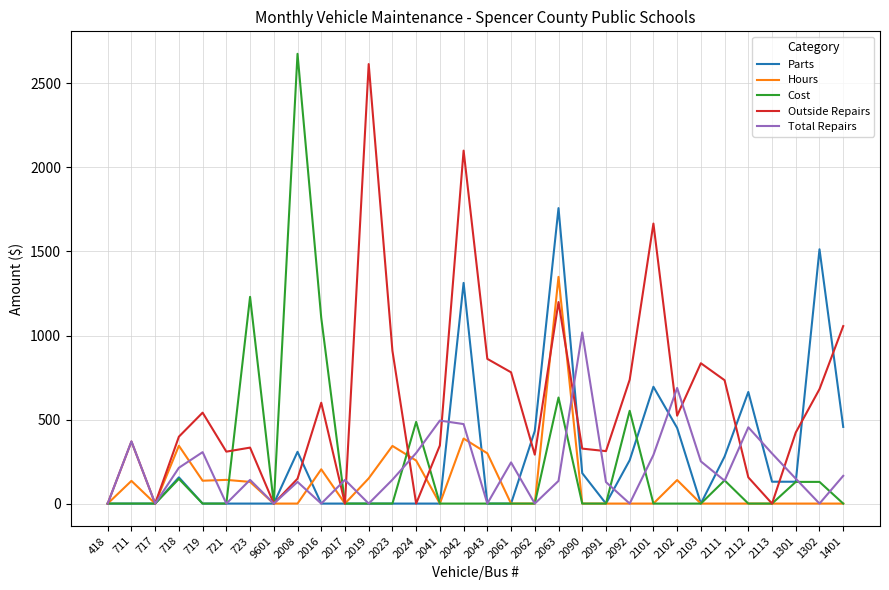

What position from the left is 2102?

25